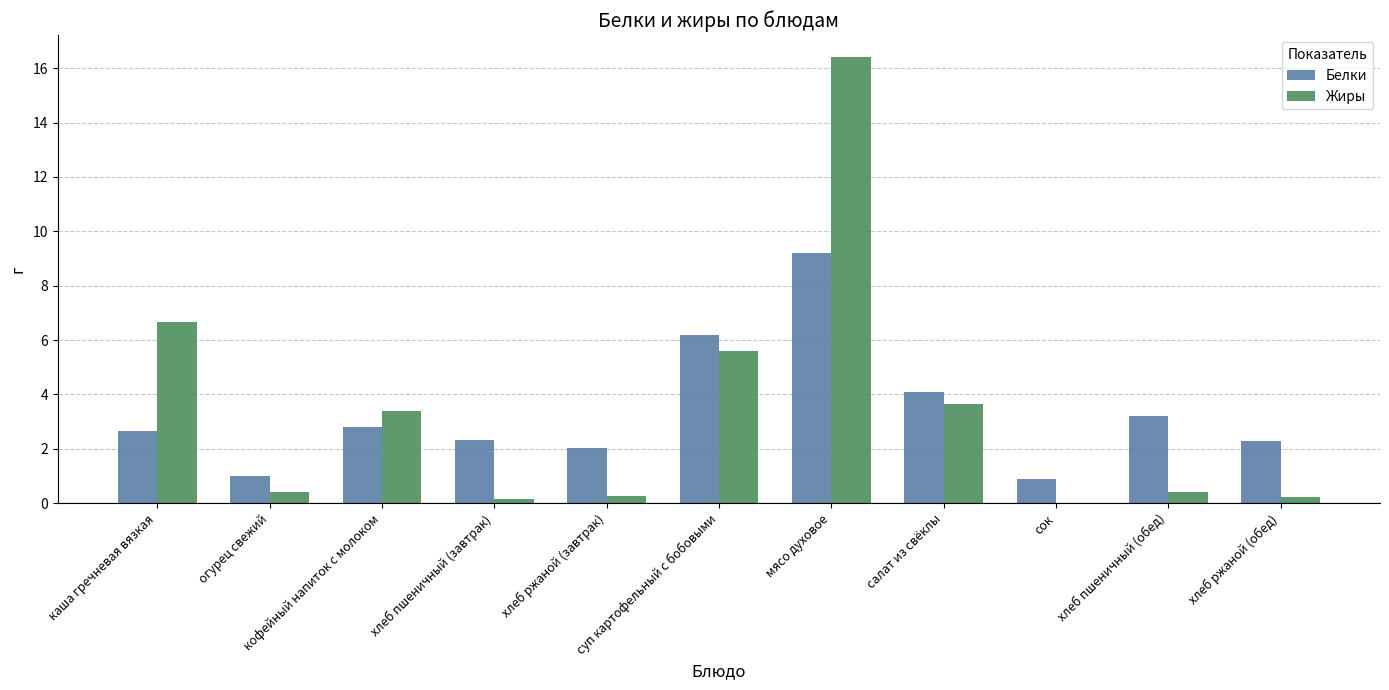

What is the greatest value displayed?

16.4